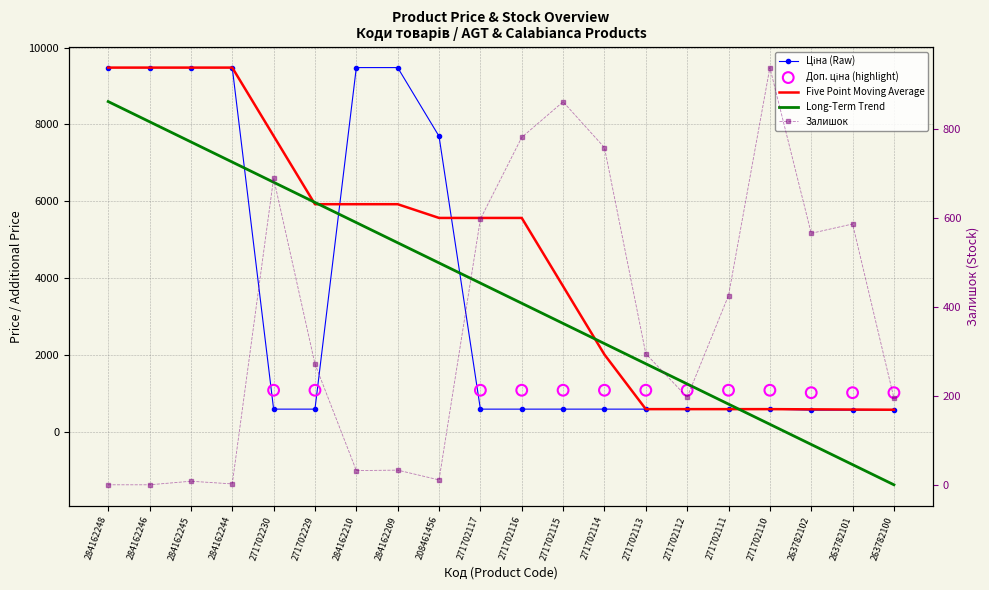

At which category is the sum across all series the highest?

284162209